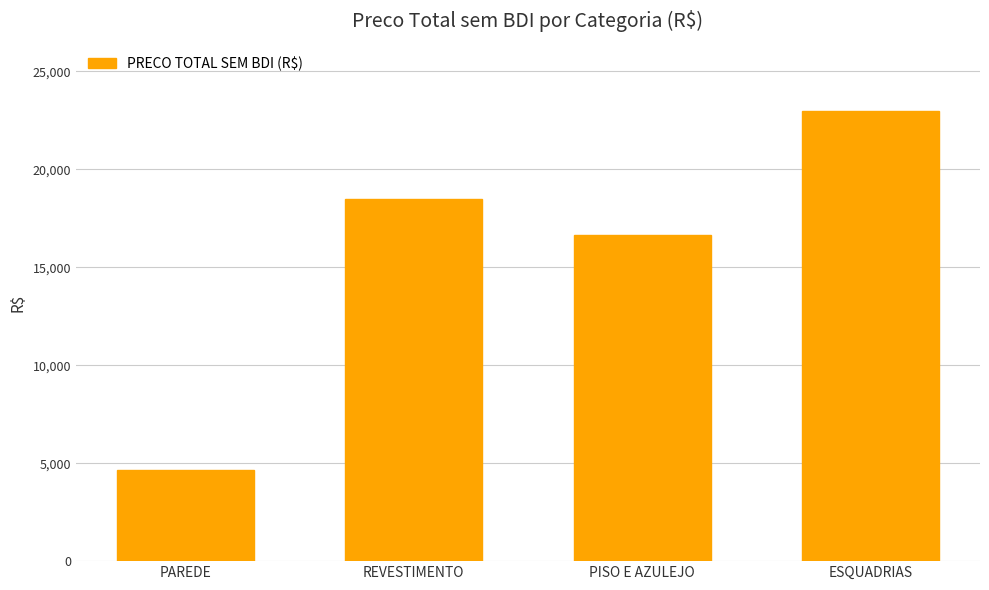

True or false: the data shows 2398.6 at PAREDE.

False